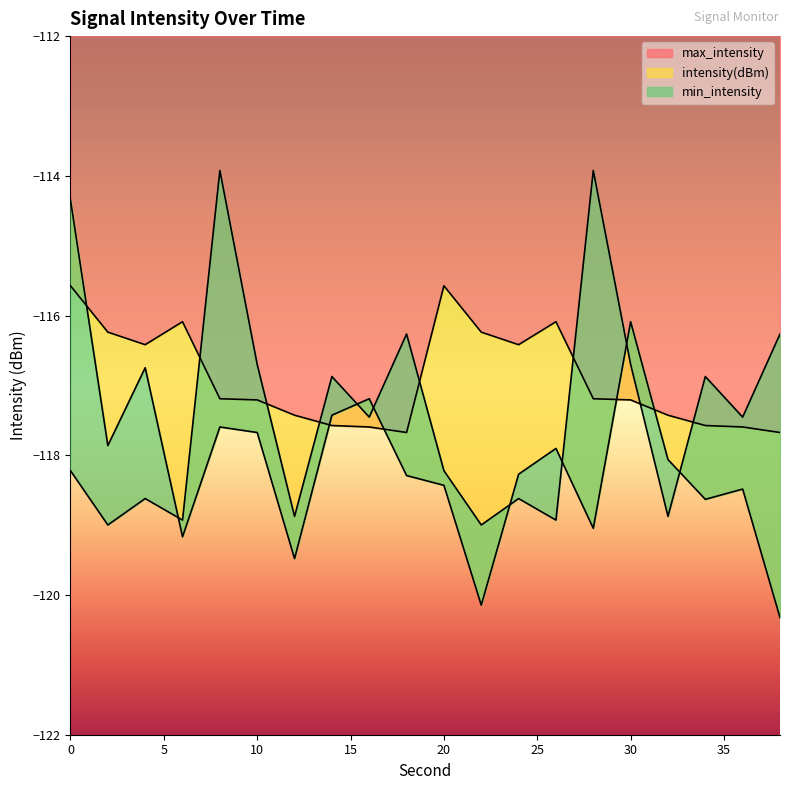

List the series in order of their peak value, highest first.

min_intensity, intensity(dBm), max_intensity